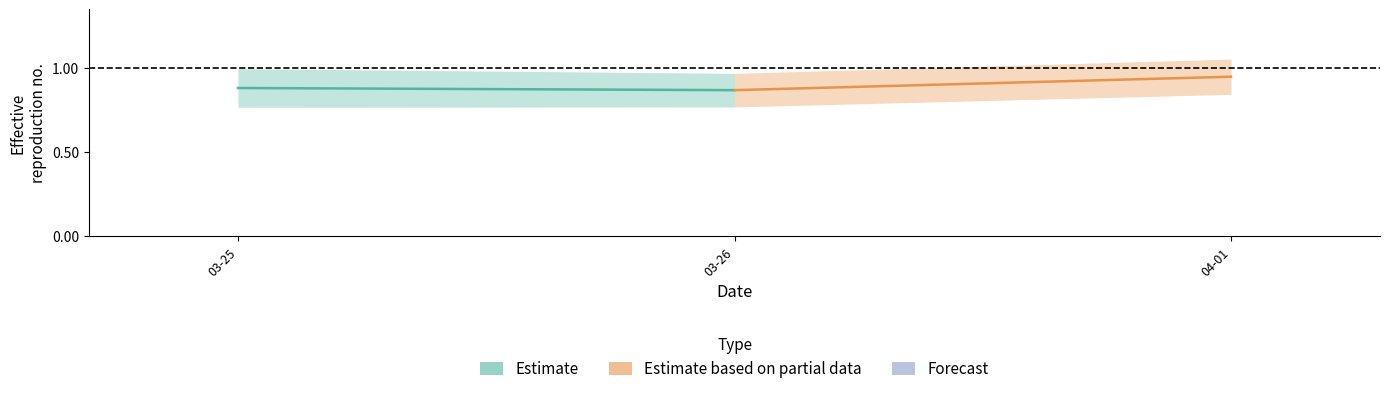

What is the greatest value displayed?

0.9